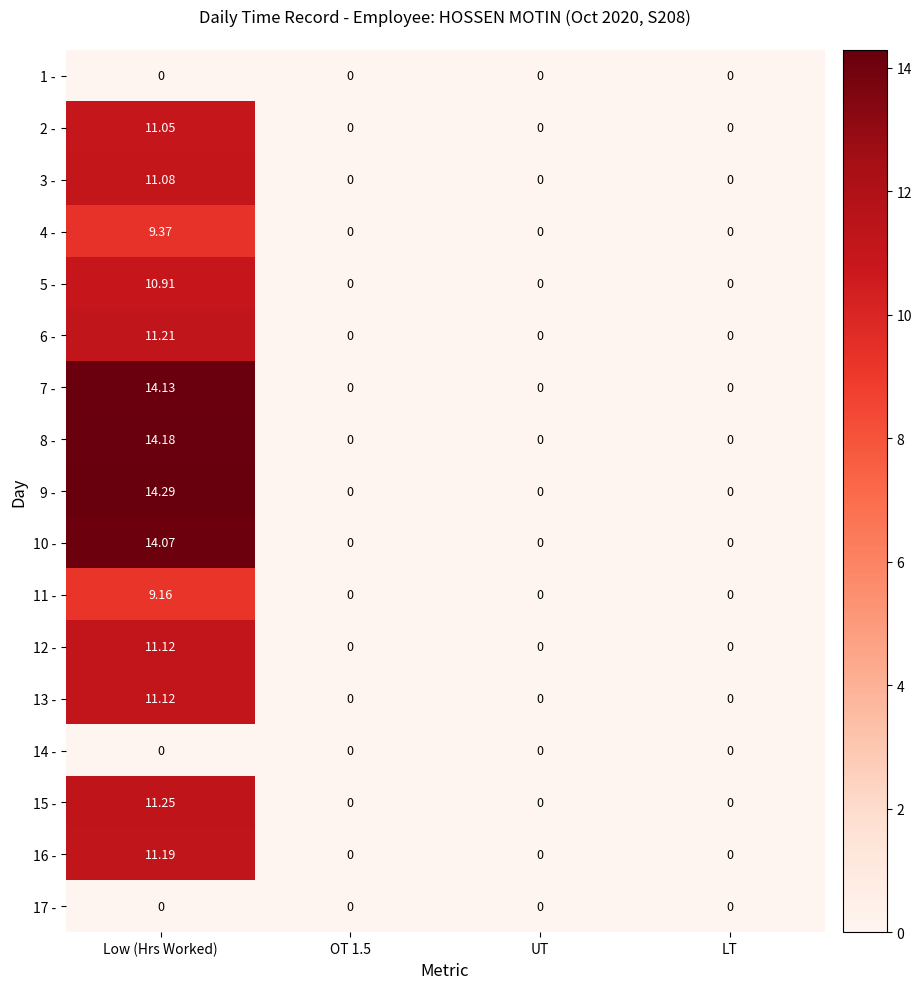

Which category has the highest value across all series?

Low (Hrs Worked)